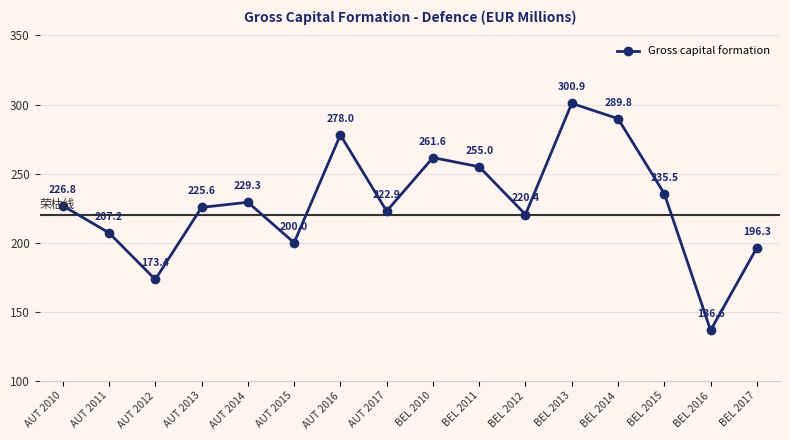

The value at AUT 2014 is 84.7. True or false?

False